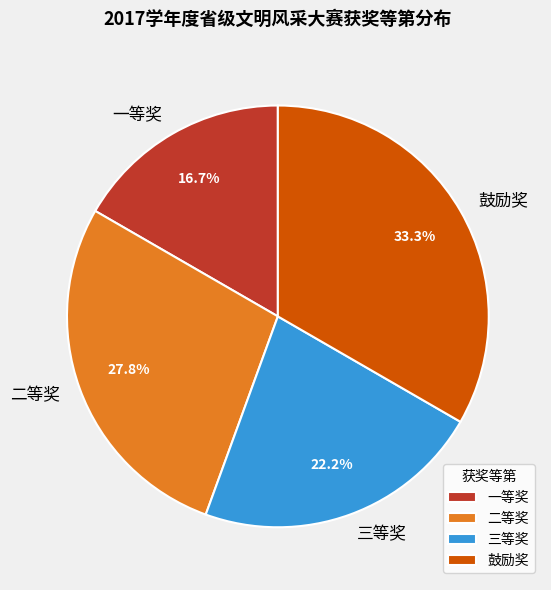

Rank the categories by value from highest to lowest.

鼓励奖, 二等奖, 三等奖, 一等奖